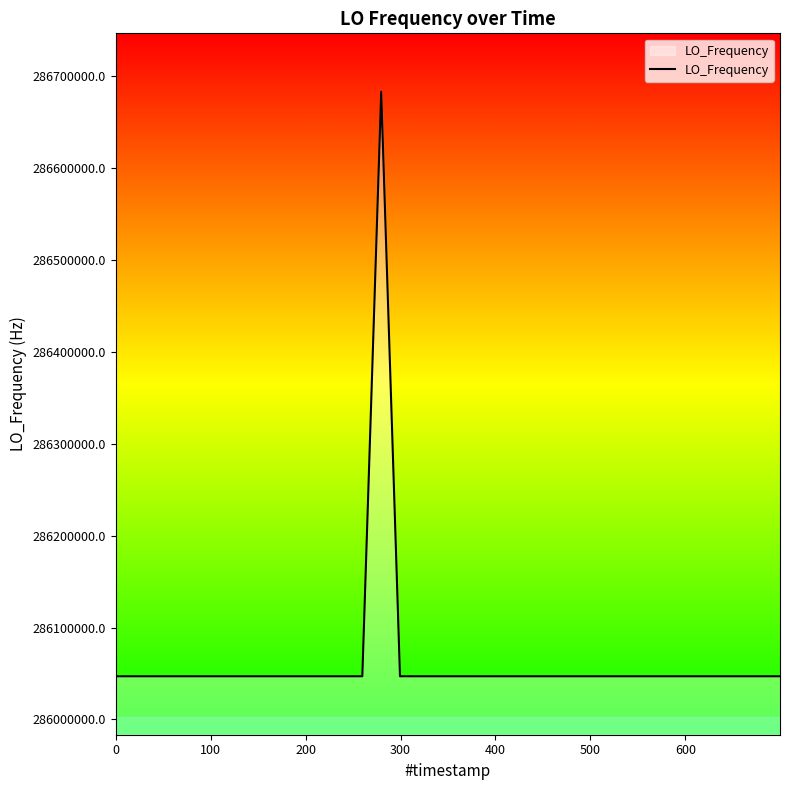

What is the maximum value shown in the chart?

286682704.8